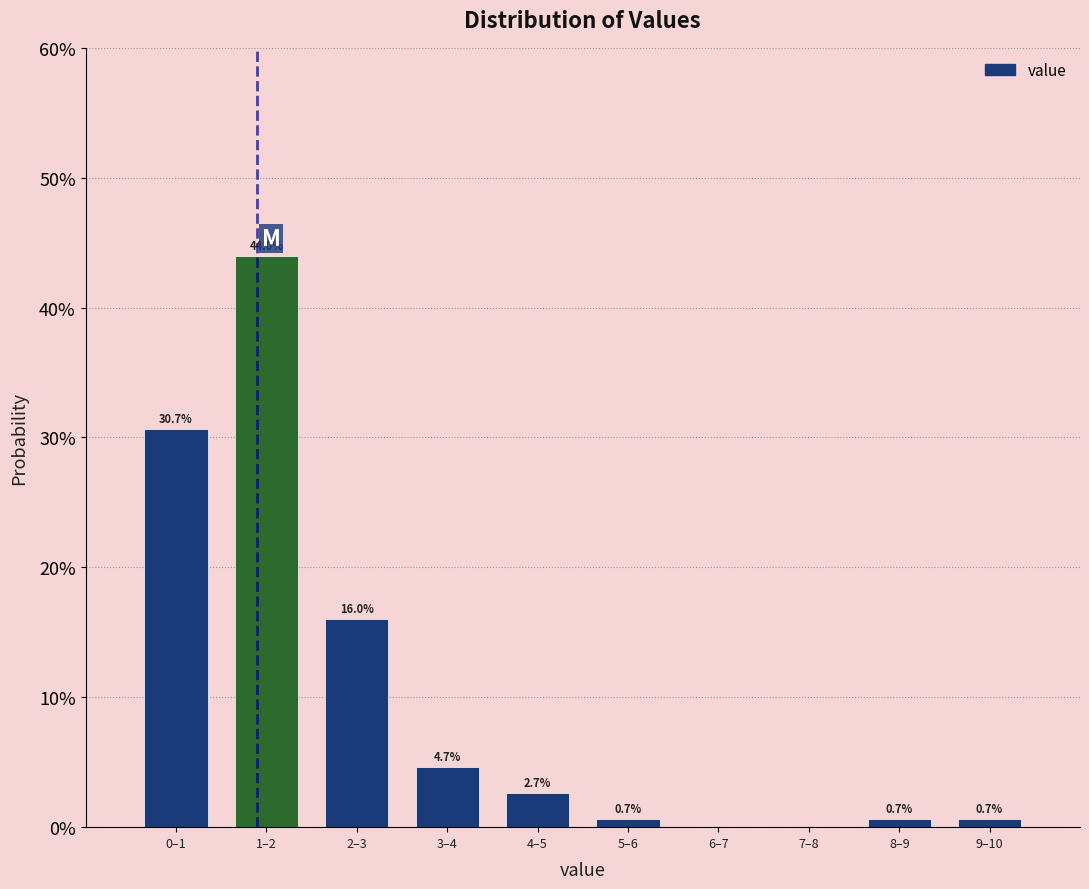

Reading left to right, extract all data points from this chart.

0–1=30.7	1–2=44.0	2–3=16.0	3–4=4.7	4–5=2.7	5–6=0.7	6–7=0.0	7–8=0.0	8–9=0.7	9–10=0.7